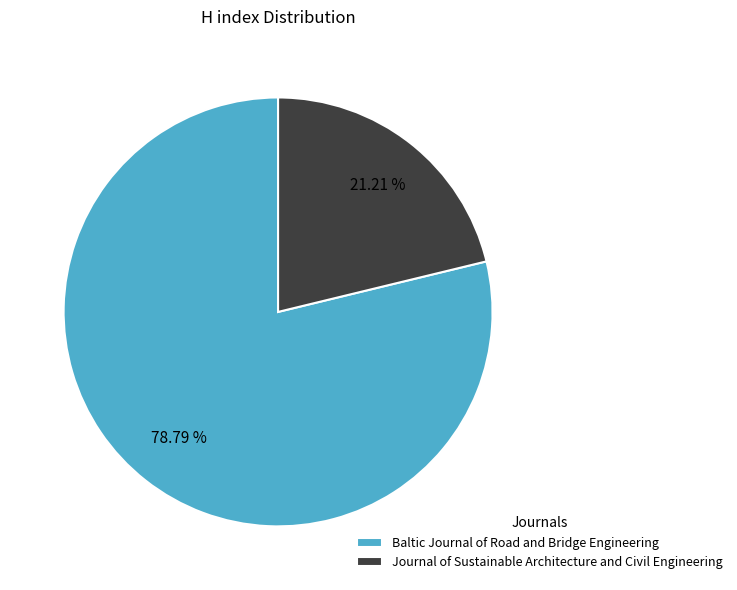

To the nearest percent, what is the average slice percentage?

50%